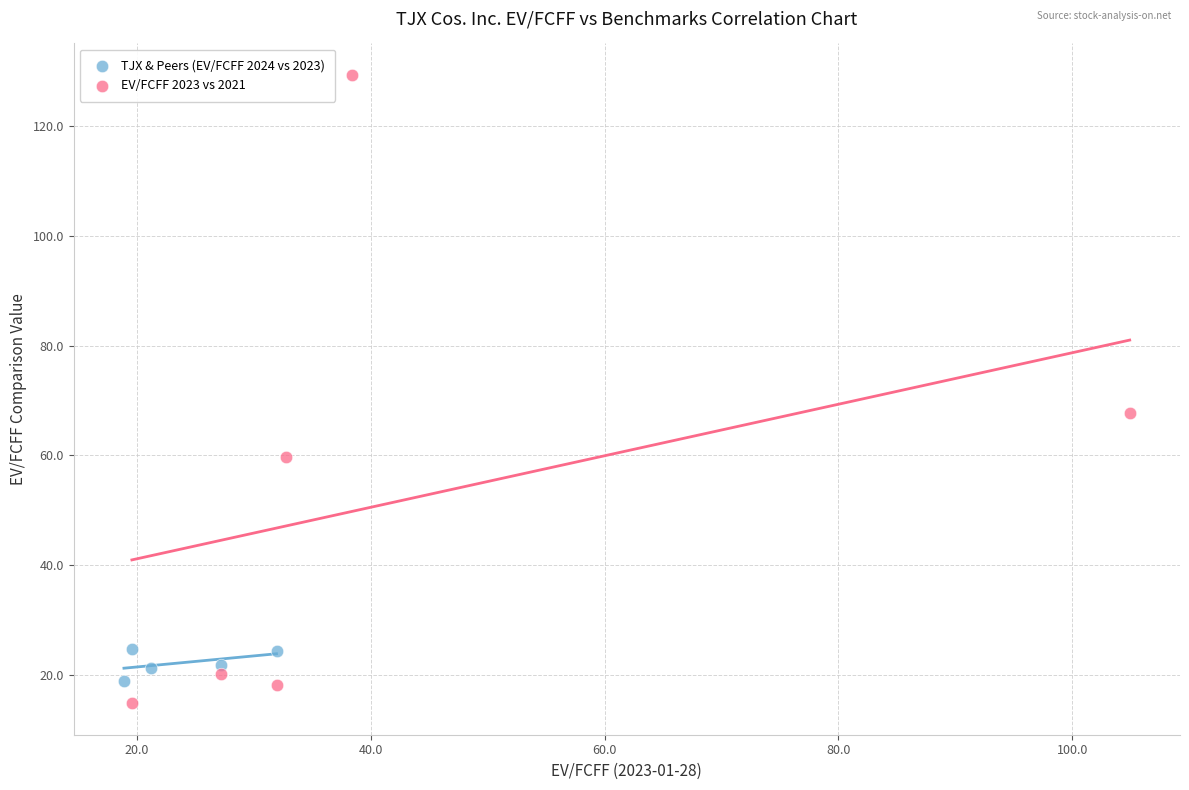

Which series reaches the maximum Y coordinate?

EV/FCFF 2023 vs 2021